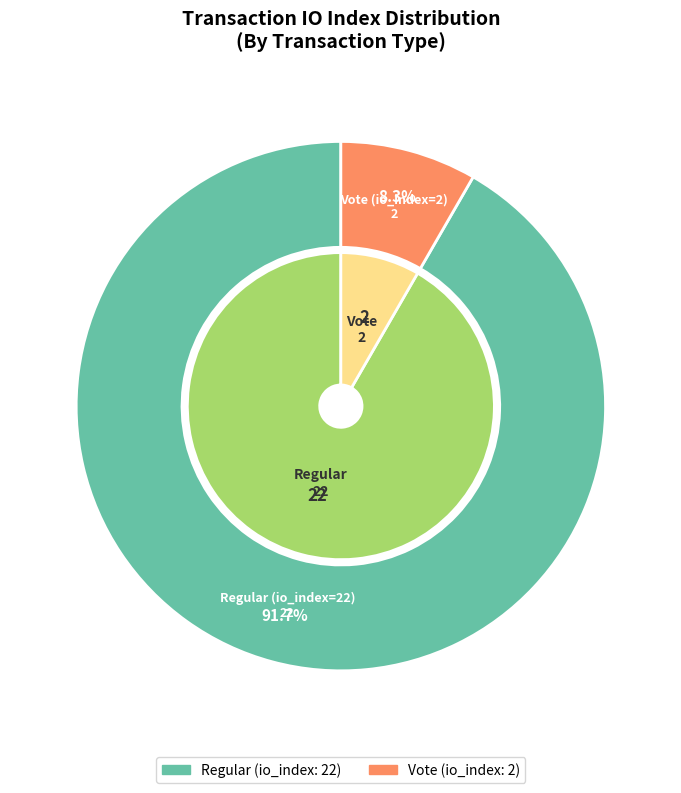

Does any single category account for the majority?

Yes